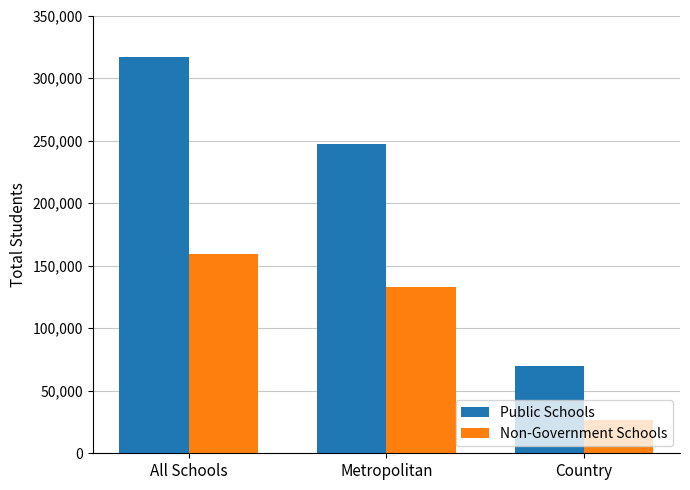

Where does the Public Schools series first go above 247102?

All Schools